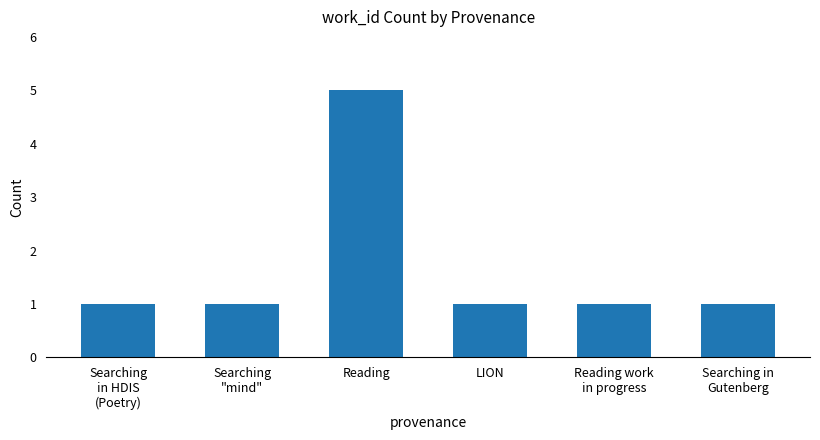

How many distinct data groups are displayed?

1